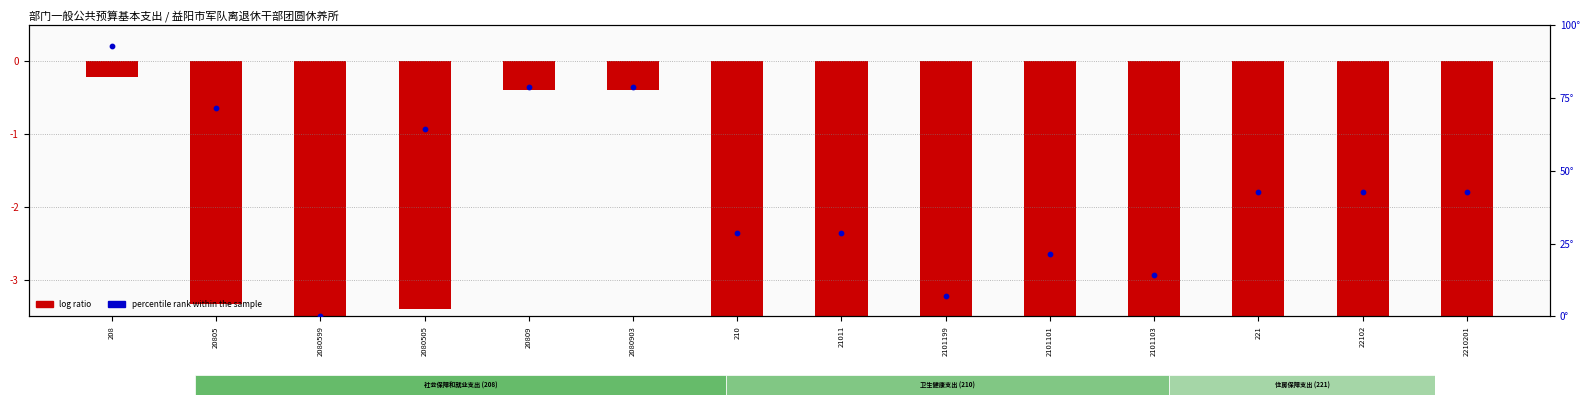

What is the change in value from 2080903 to 2101103?

-64.3